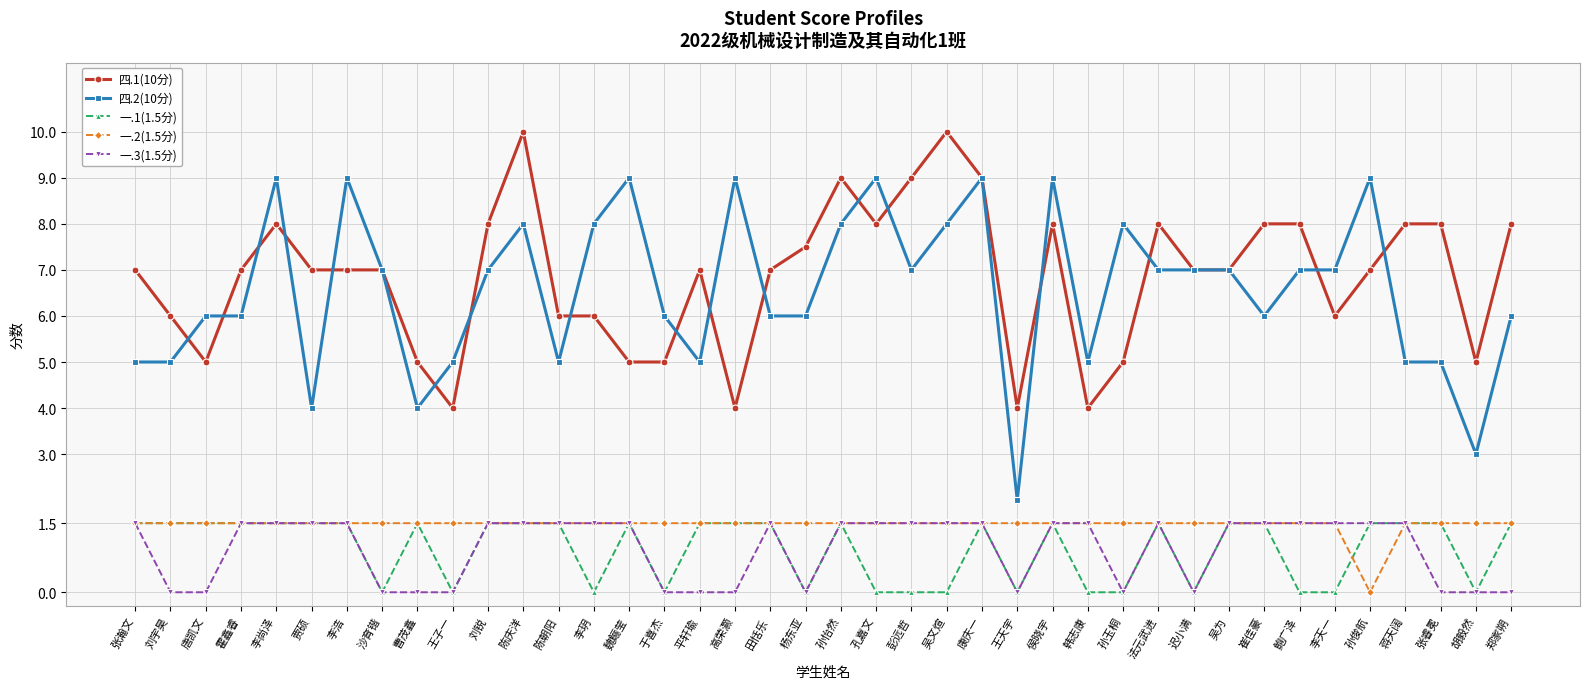

What position from the right is 刘宇昊?

39